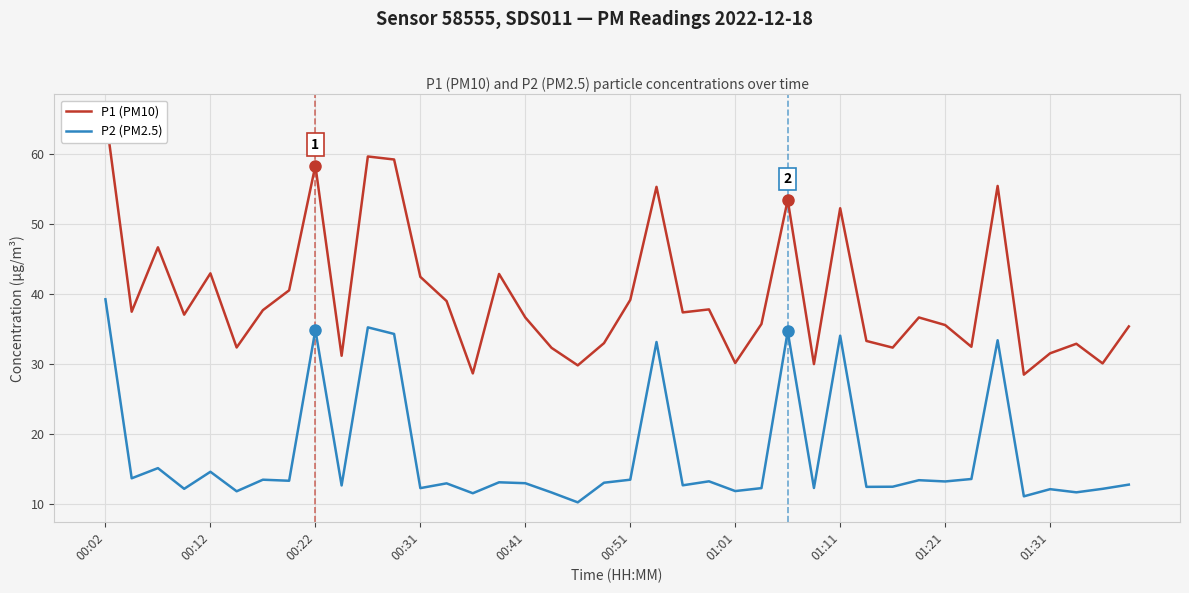

At which label does P2 (PM2.5) first exceed 13?

00:02